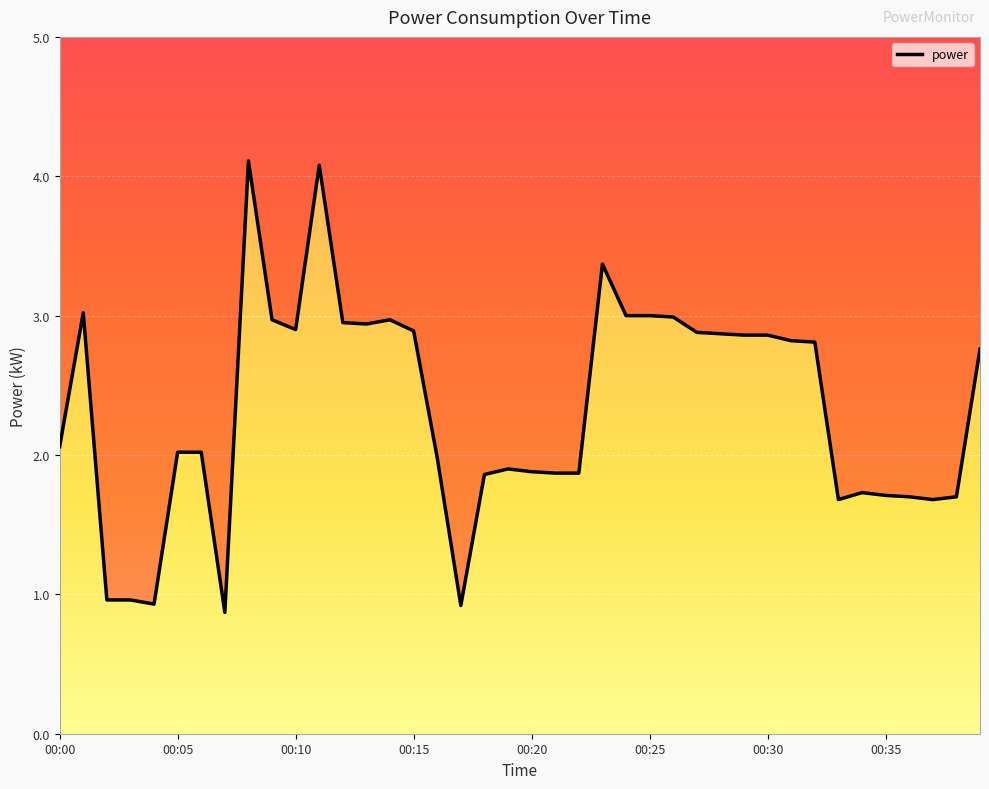

What is the minimum value shown in the chart?

0.9